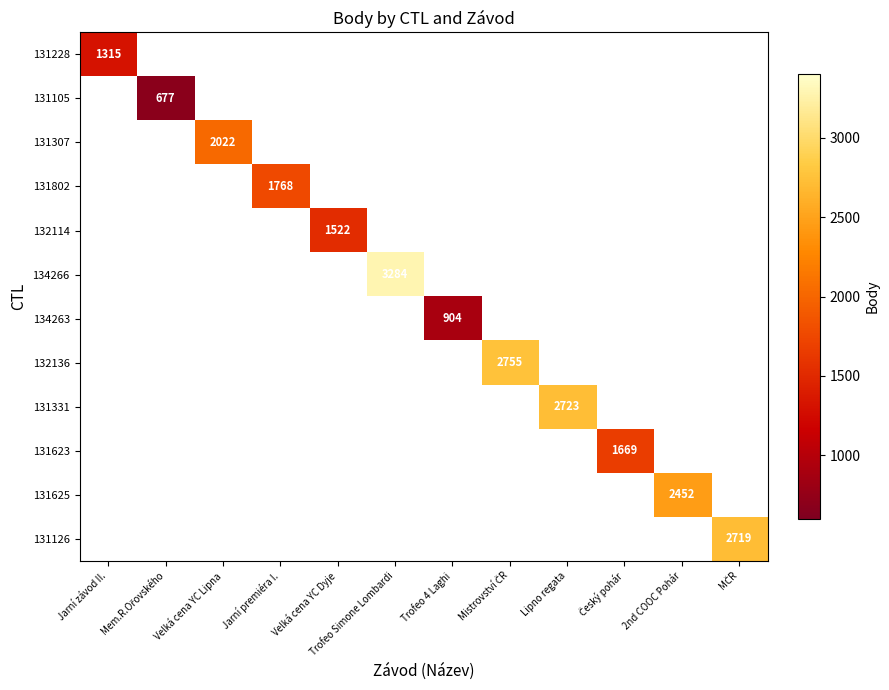

How many series are shown in this chart?

12